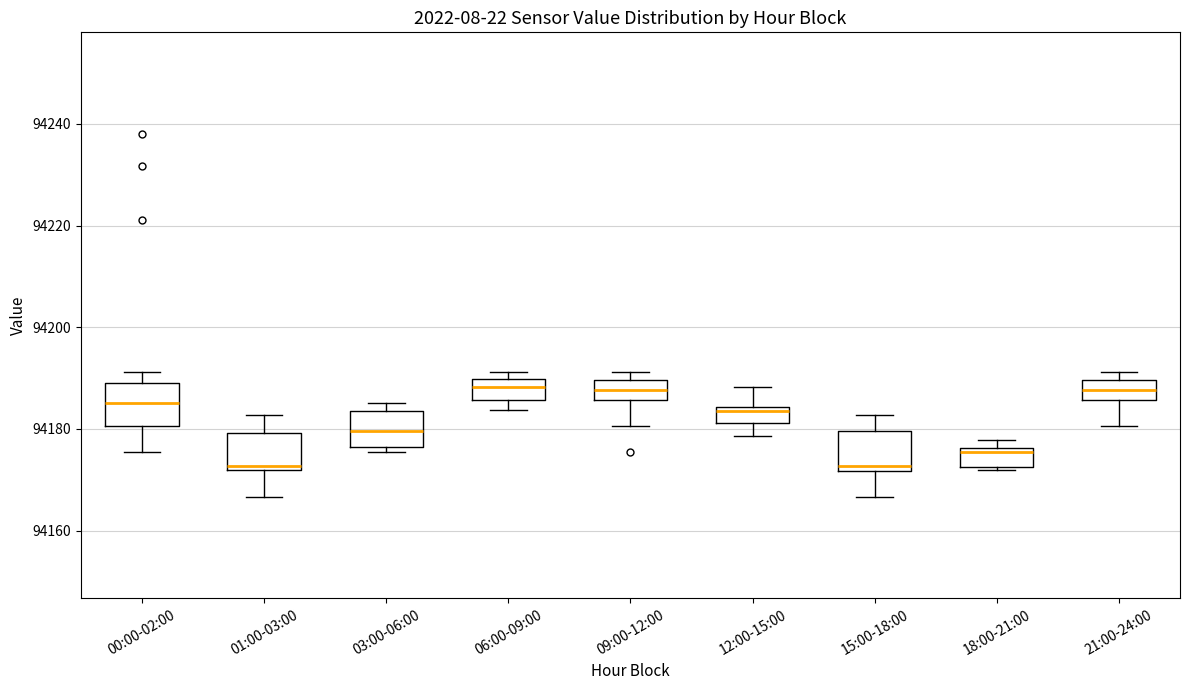

Reading left to right, read every box against the y-axis: the position of its median line, the range the box covers, and the ends of its whiskers. The values are not printed on the chart, so give them approximately, as read against the axis.

00:00-02:00: median 94186, box 94180 to 94190, whiskers 94176 to 94192
01:00-03:00: median 94172 (just above the box's lower edge), box 94172 to 94180, whiskers 94166 to 94182
03:00-06:00: median 94180, box 94176 to 94184, whiskers 94176 (just below the box's lower edge) to 94186
06:00-09:00: median 94188, box 94186 to 94190, whiskers 94184 to 94192
09:00-12:00: median 94188, box 94186 to 94190, whiskers 94180 to 94192
12:00-15:00: median 94184 (just below the box's upper edge), box 94182 to 94184, whiskers 94178 to 94188
15:00-18:00: median 94172 (just above the box's lower edge), box 94172 to 94180, whiskers 94166 to 94182
18:00-21:00: median 94176 (just below the box's upper edge), box 94172 to 94176, whiskers 94172 to 94178
21:00-24:00: median 94188, box 94186 to 94190, whiskers 94180 to 94192